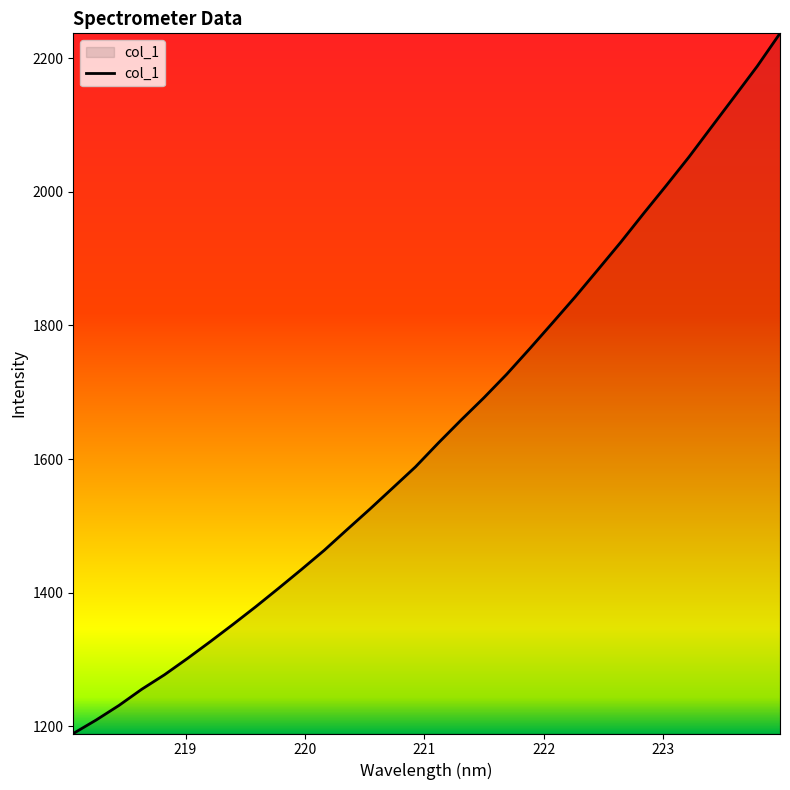

What is the greatest value displayed?

2237.2